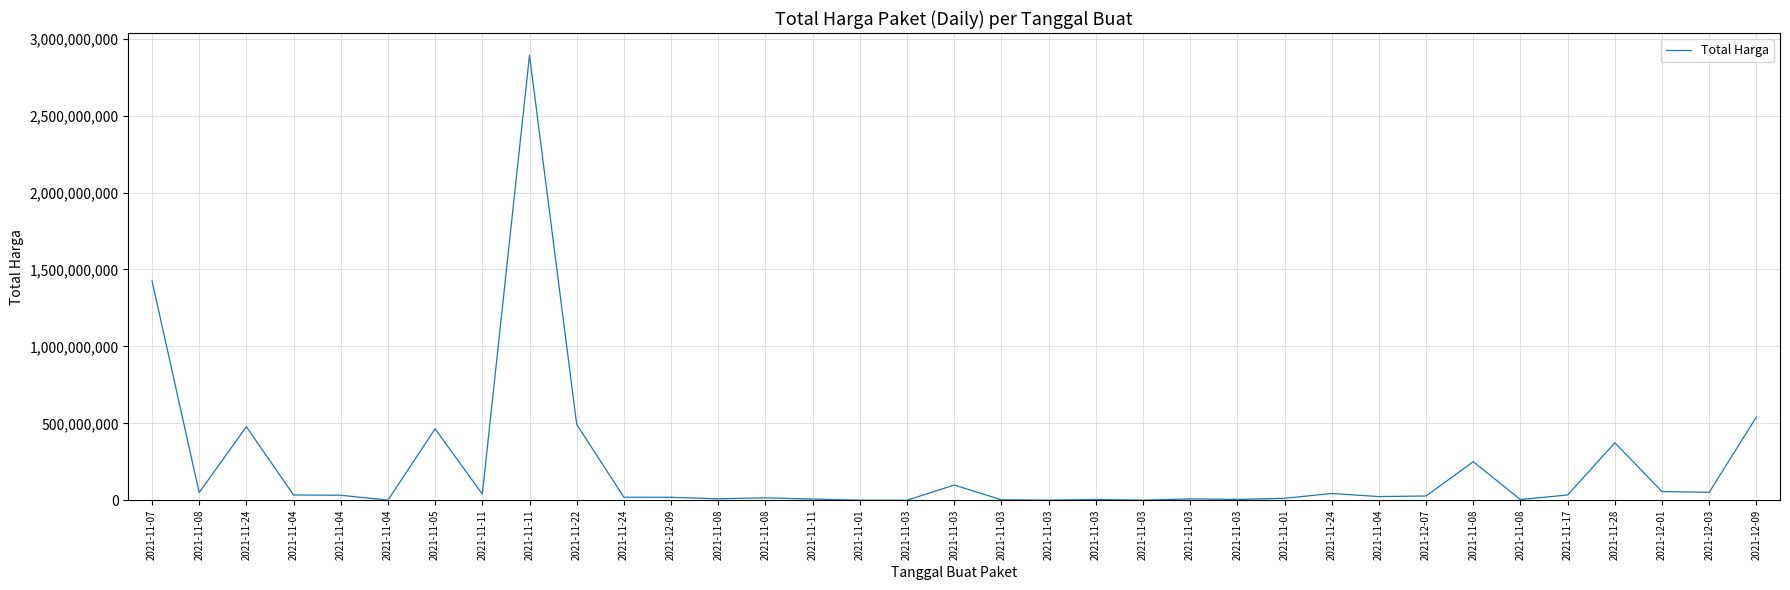

How many lines are shown in the chart?

1